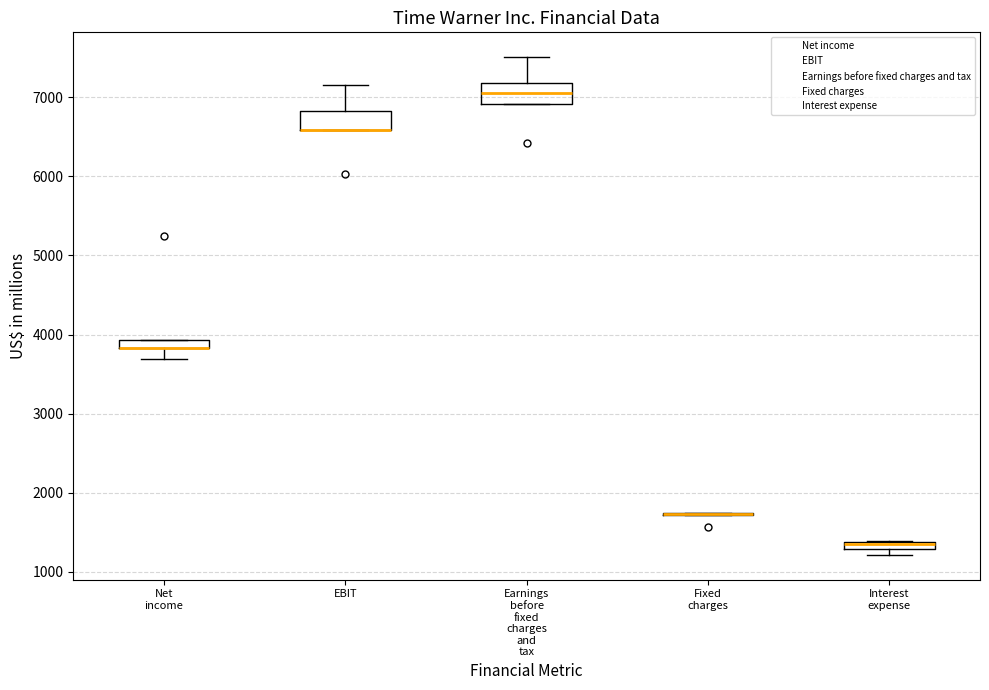

Where does the upper whisker of the box for EBIT end on the y-axis? The values are not printed on the chart, so give them approximately, as read against the axis.

7200